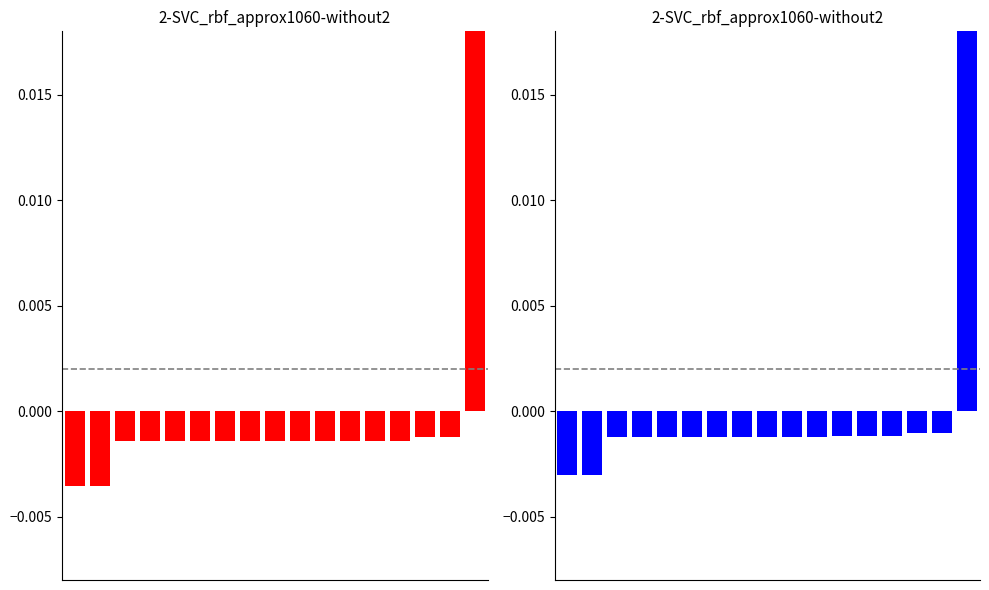

Between 2 and 12, which is larger?

12